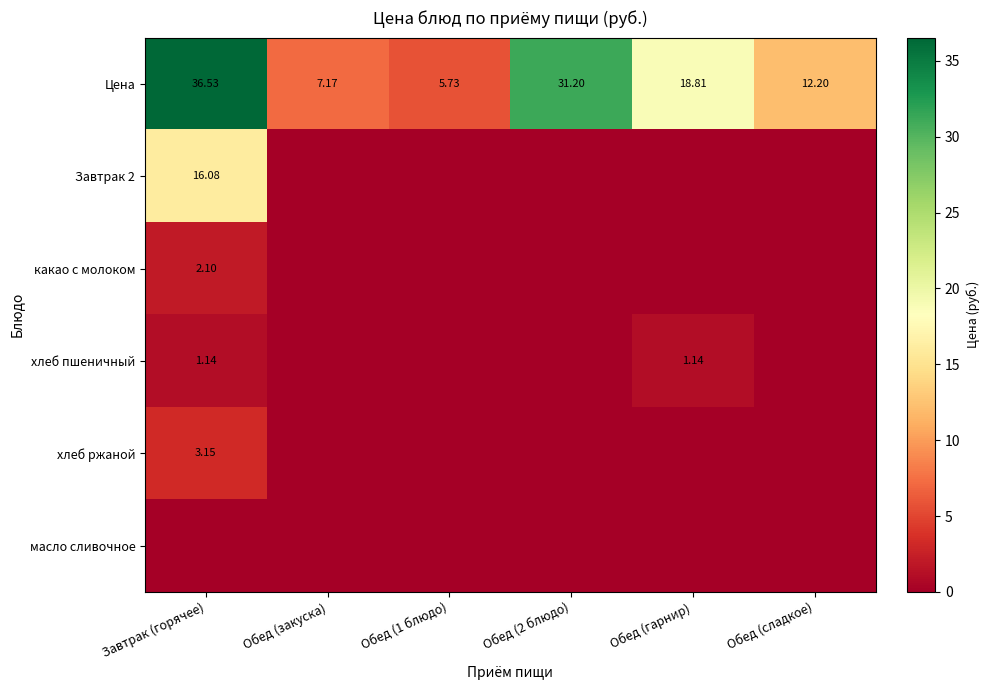

Rank the series at Обед (гарнир) from highest to lowest value.

Цена, хлеб пшеничный, Завтрак 2, какао с молоком, хлеб ржаной, масло сливочное